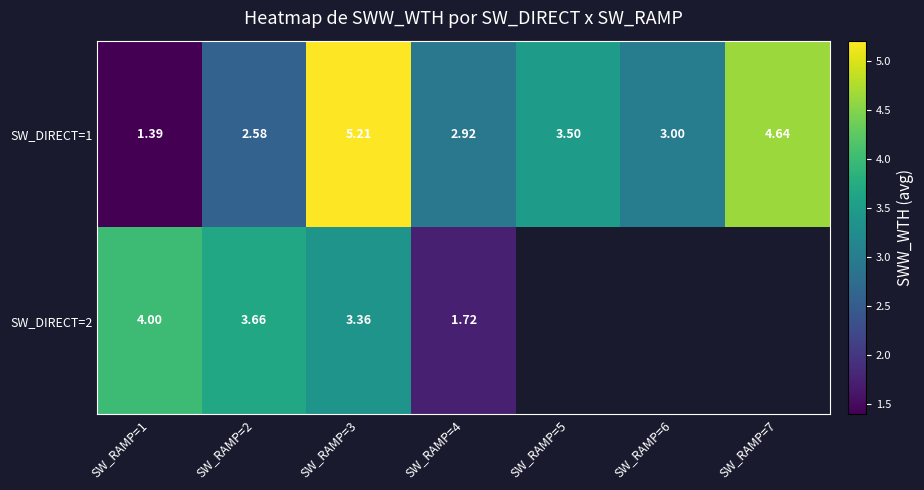

What is the total value across all series at SW_RAMP=1?

5.4